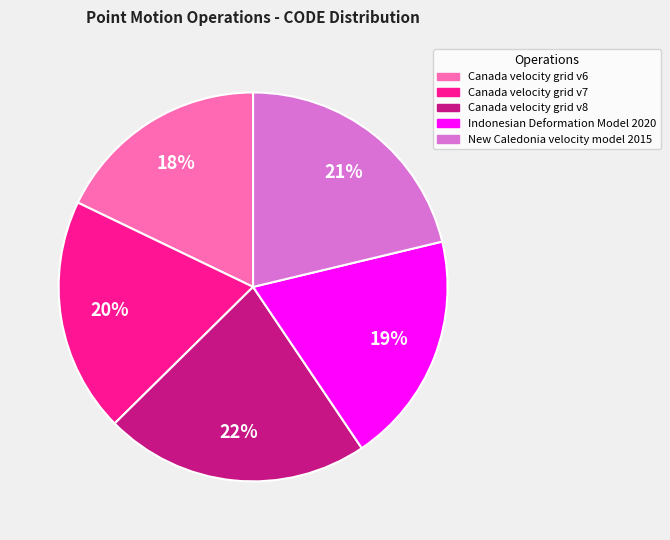

Combined, do Canada velocity grid v7 and New Caledonia velocity model 2015 account for over 50%?

No